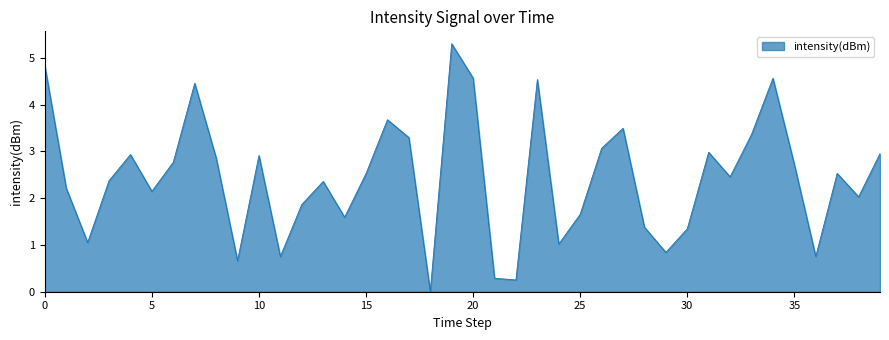

What is the maximum value shown in the chart?

5.3